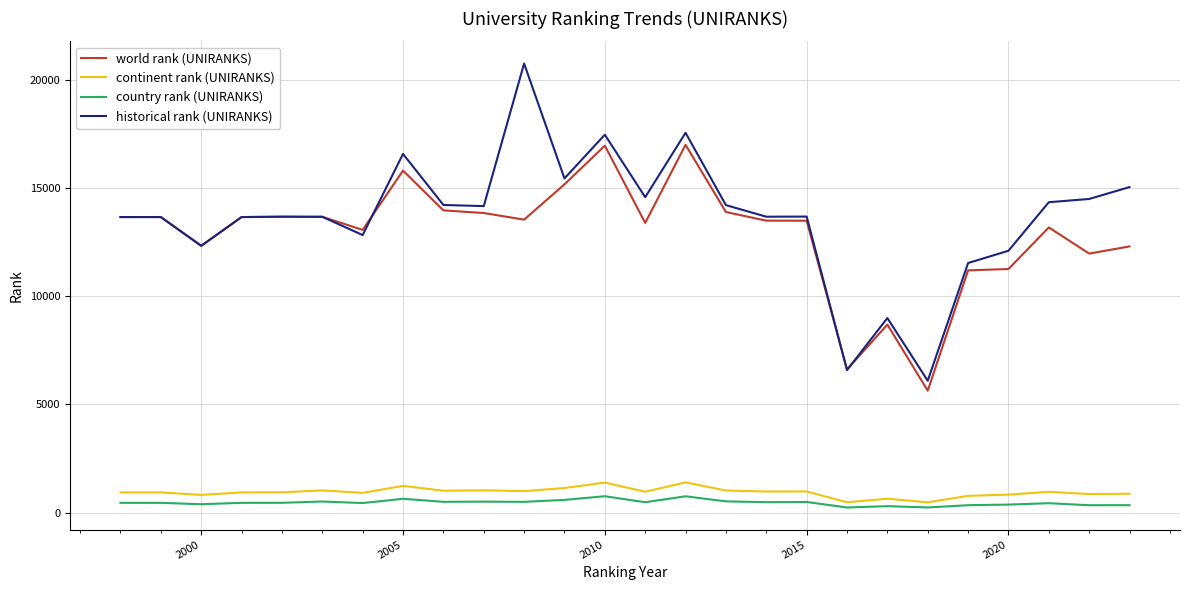

In continent rank (UNIRANKS), how many points are lower than both neighbors (excluding endpoints)?

9